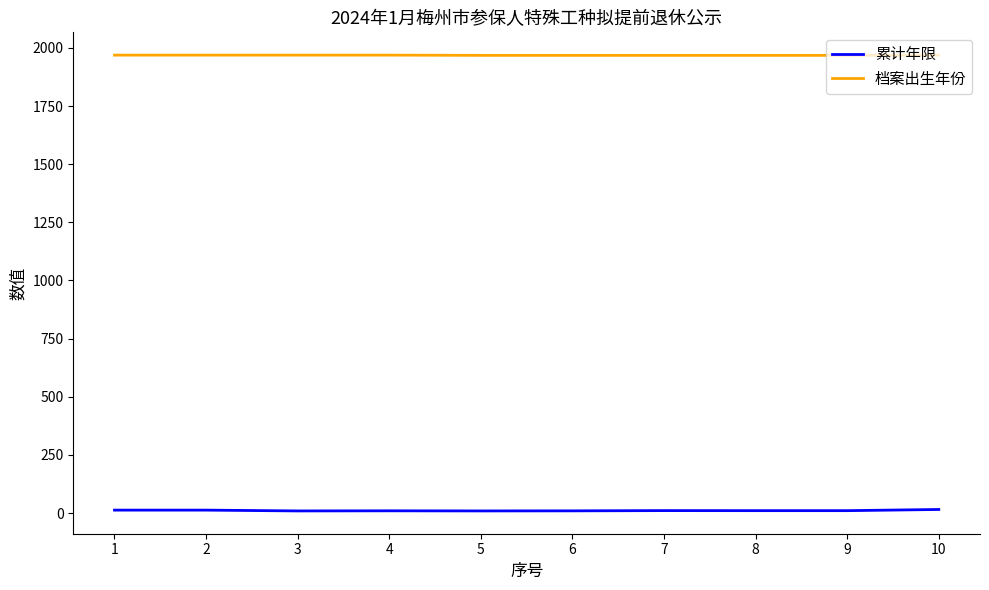

True or false: 累计年限 and 档案出生年份 cross at least once.

False